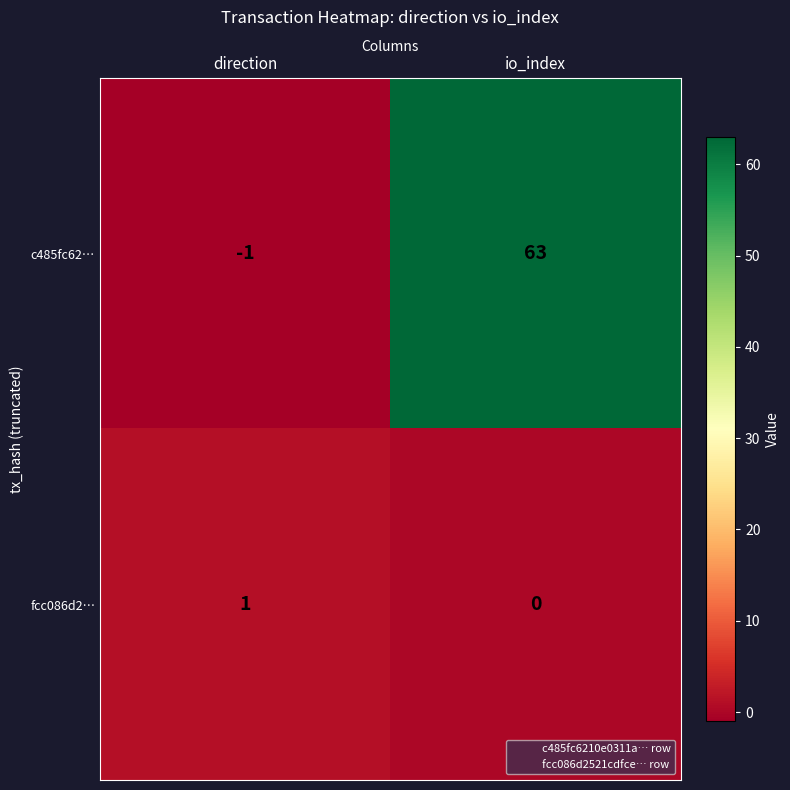

Rank the series at io_index from highest to lowest value.

c485fc62…, fcc086d2…